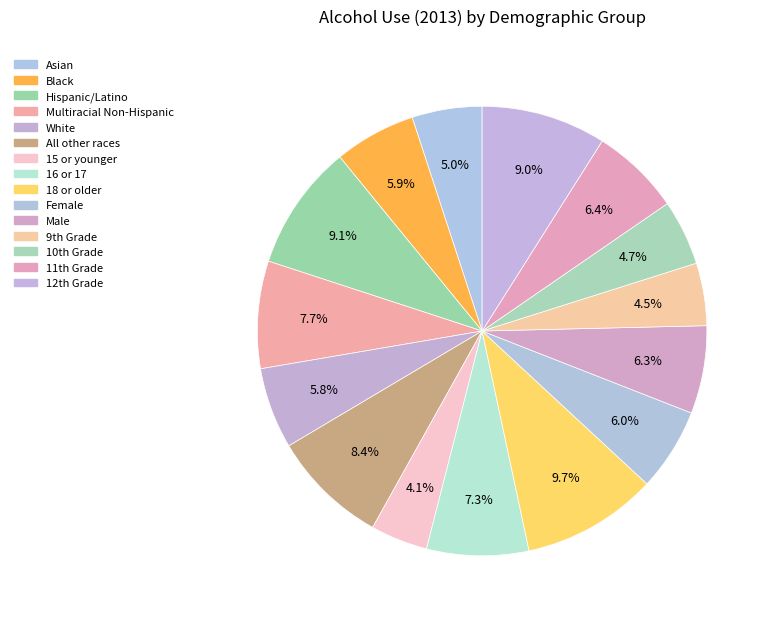

What portion of the pie excludes All other races?

91.6%